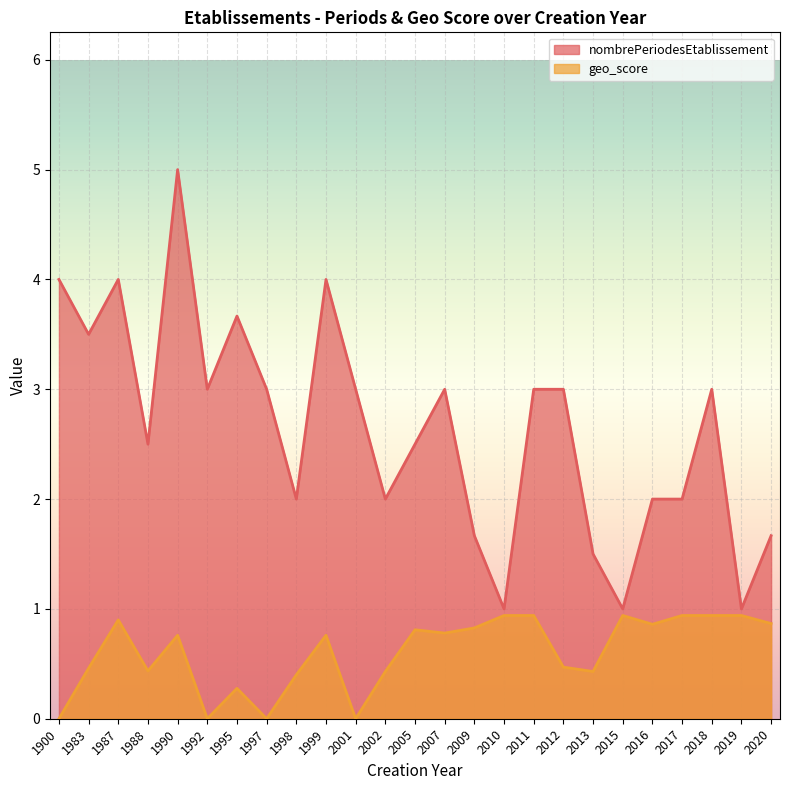

In nombrePeriodesEtablissement, how many points are lower than both neighbors (excluding endpoints)?

8